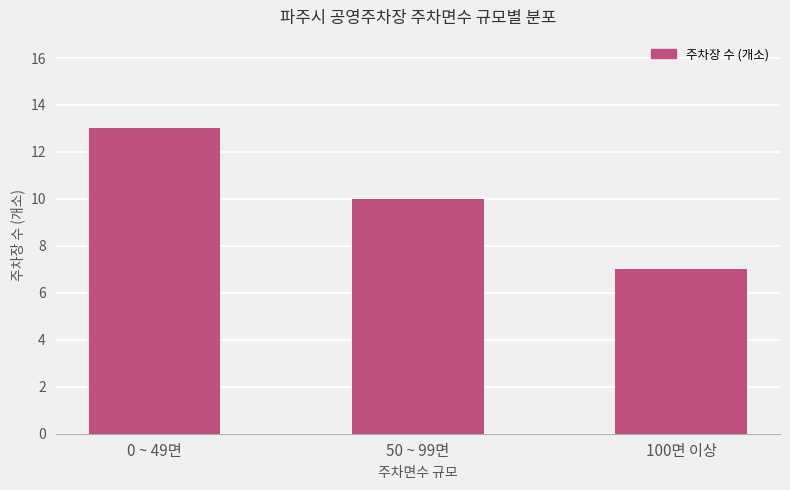

How many bars are there in total?

3